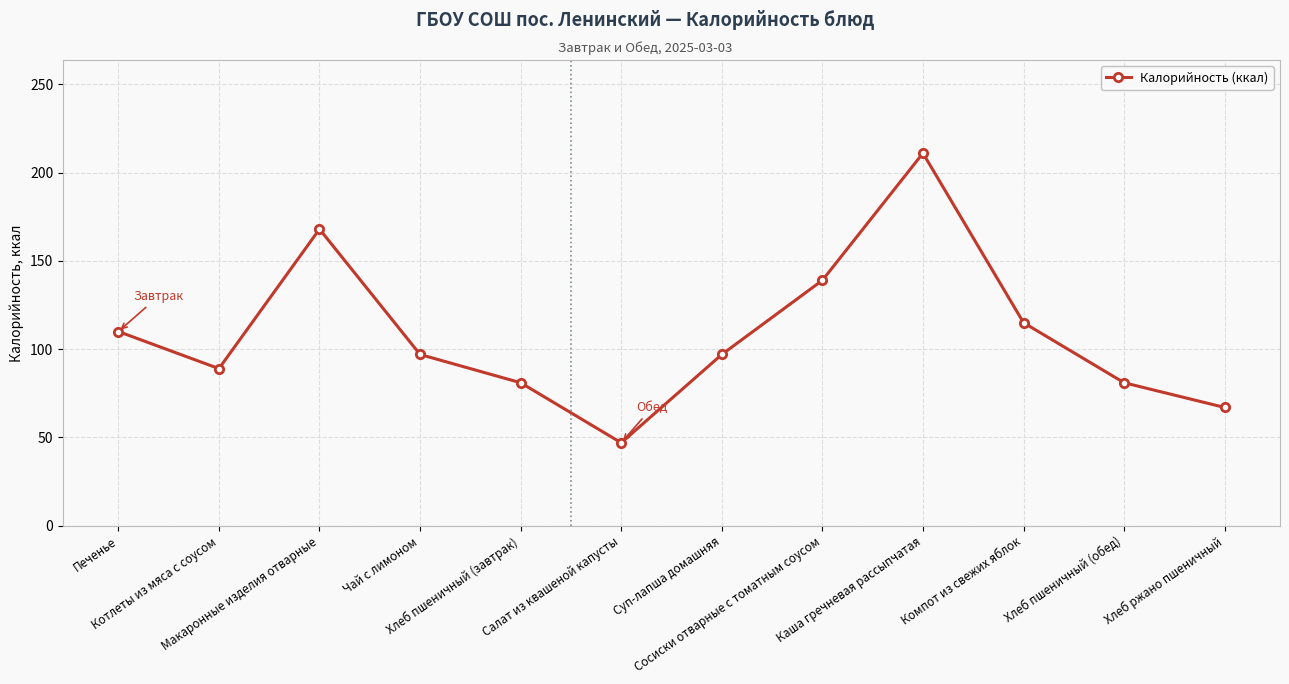

Between Сосиски отварные с томатным соусом and Котлеты из мяса с соусом, which is larger?

Сосиски отварные с томатным соусом